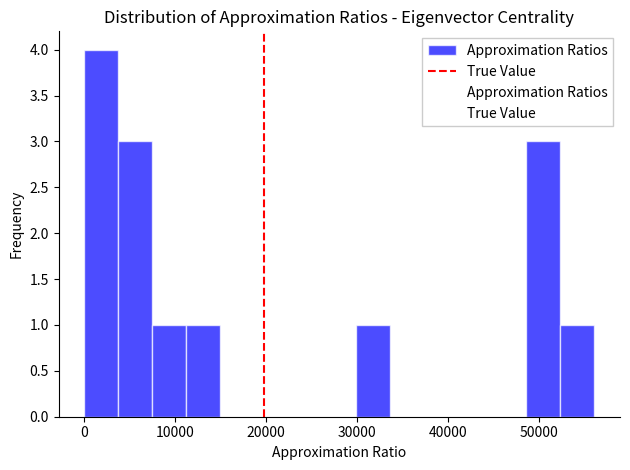

Around what value on the x-axis is the tallest bar? Give the approximate position of its centre, as read against the axis.

2000